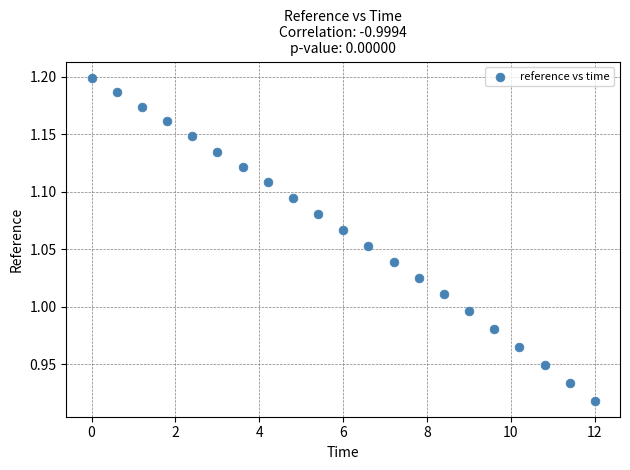

What is the range of X values (max minus min)?

12.0